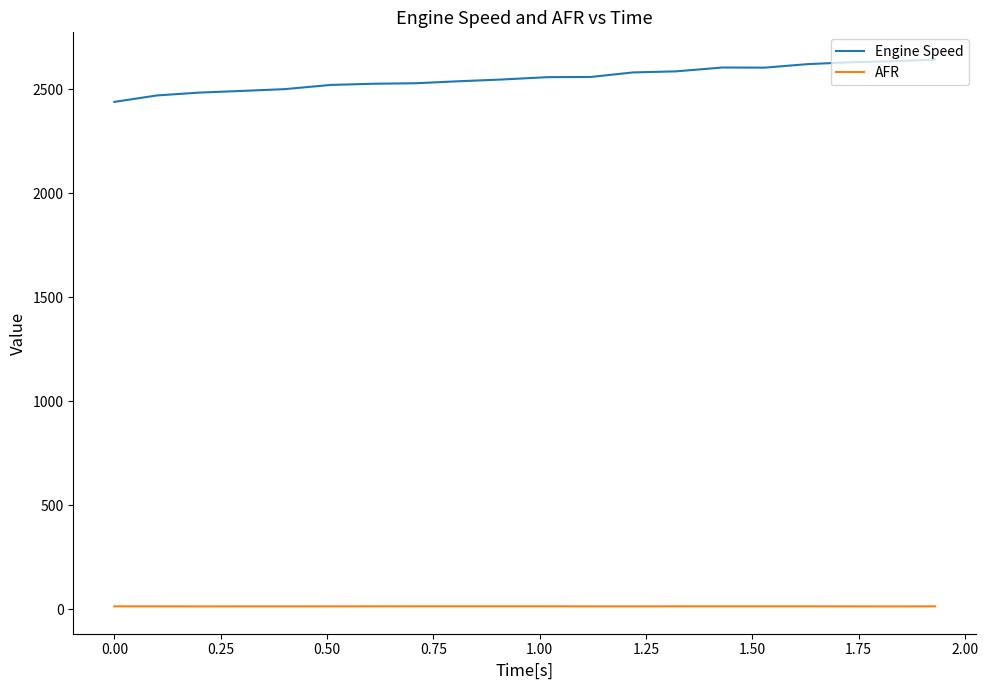

What is the maximum value shown in the chart?

2642.5